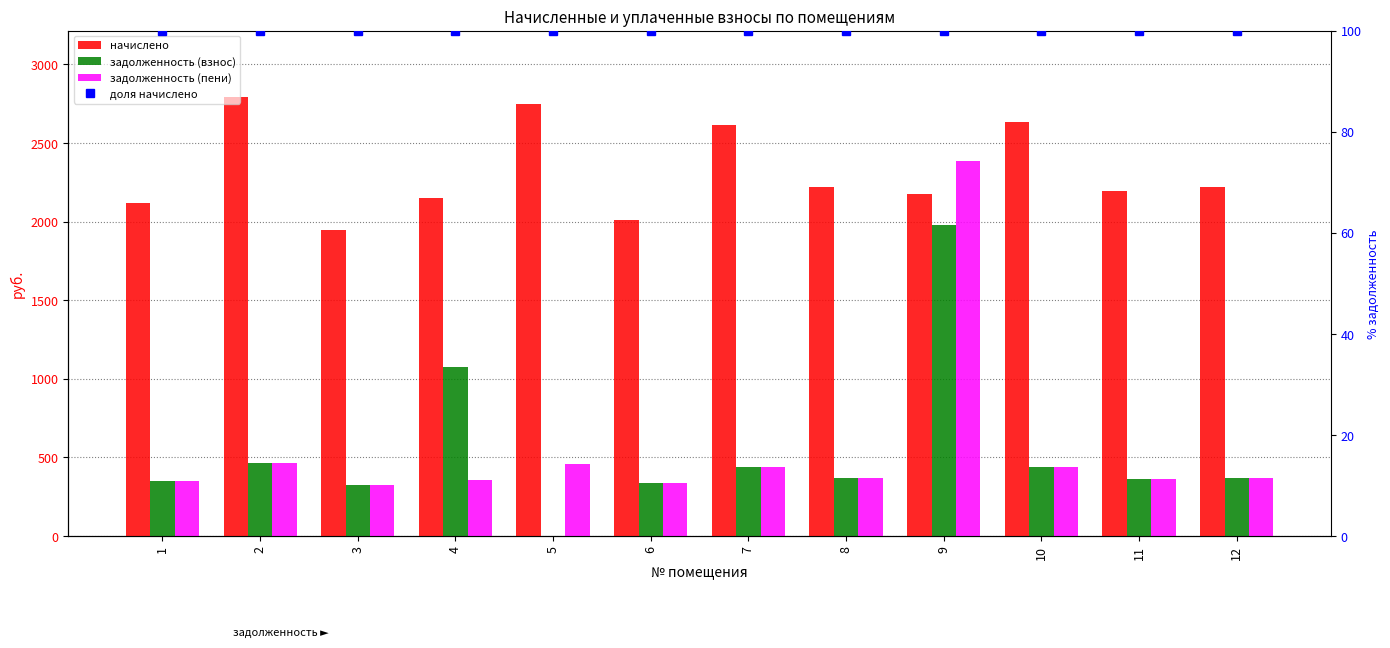

Rank the series at 9 from highest to lowest value.

задолженность (пени), начислено, задолженность (взнос), доля начислено